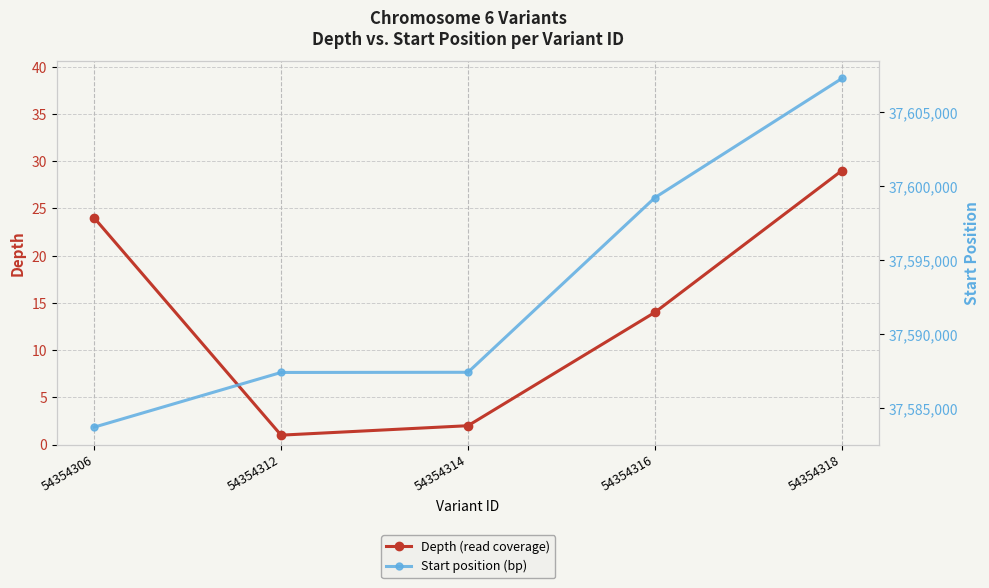

The value of Depth (read coverage) at 54354314 is 2. True or false?

True